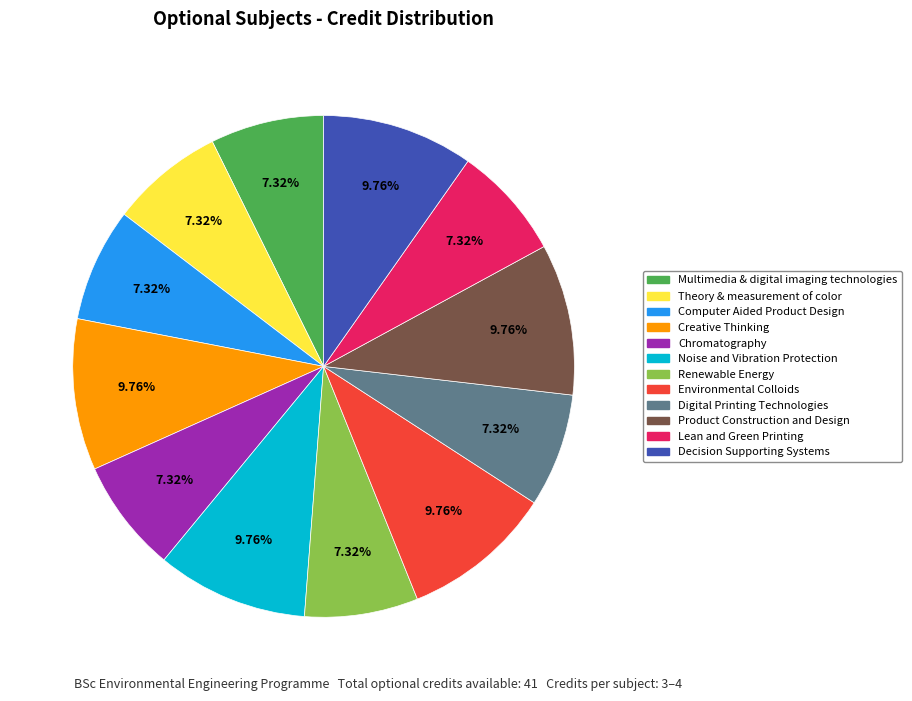

Count the number of slices in the pie.

12